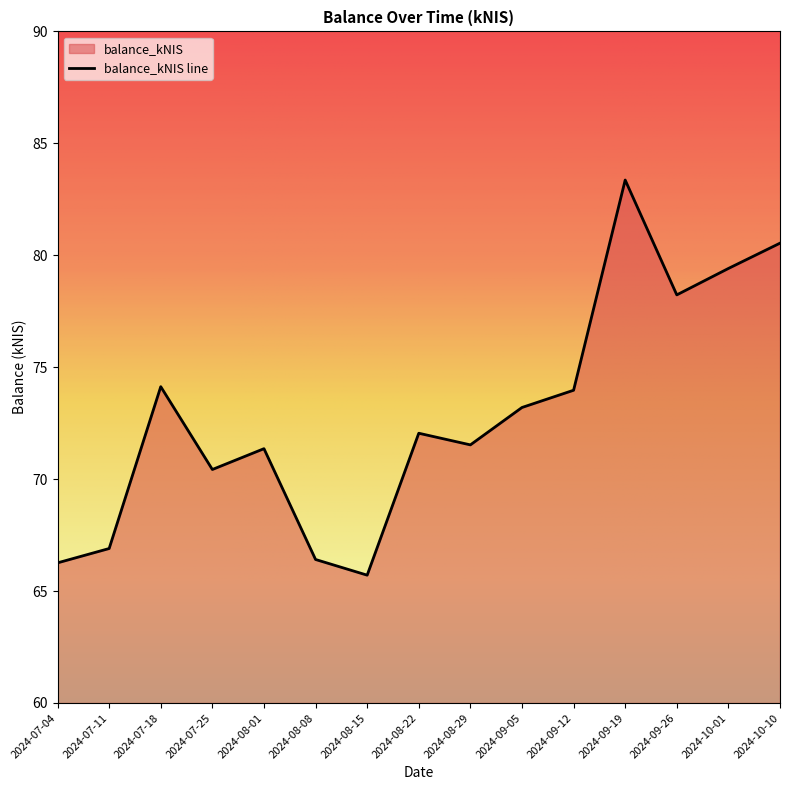

What is the change in value from 2024-07-04 to 2024-07-18?

+7.9